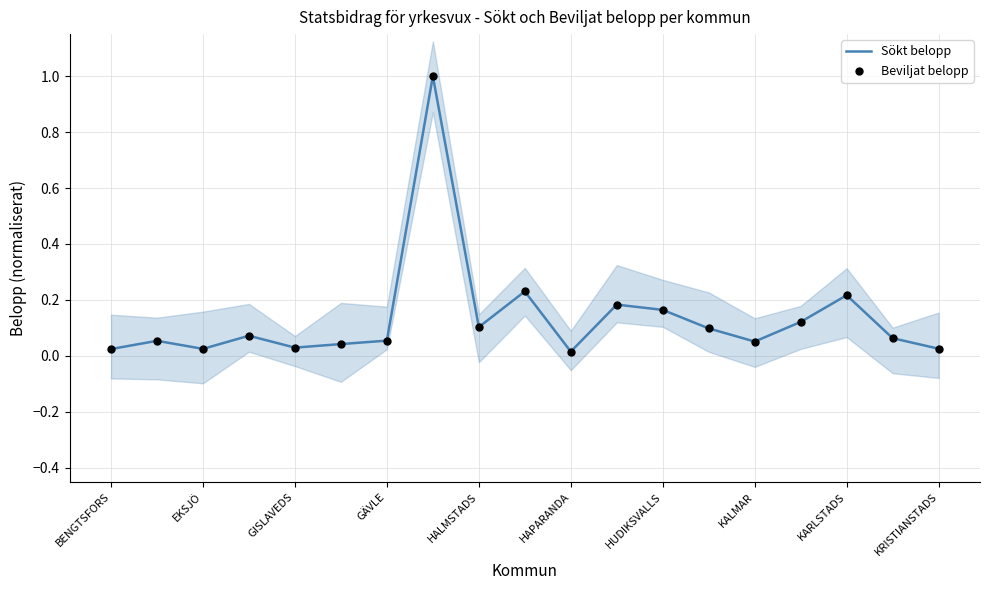

What is the highest value of the Sökt belopp series?

1.0